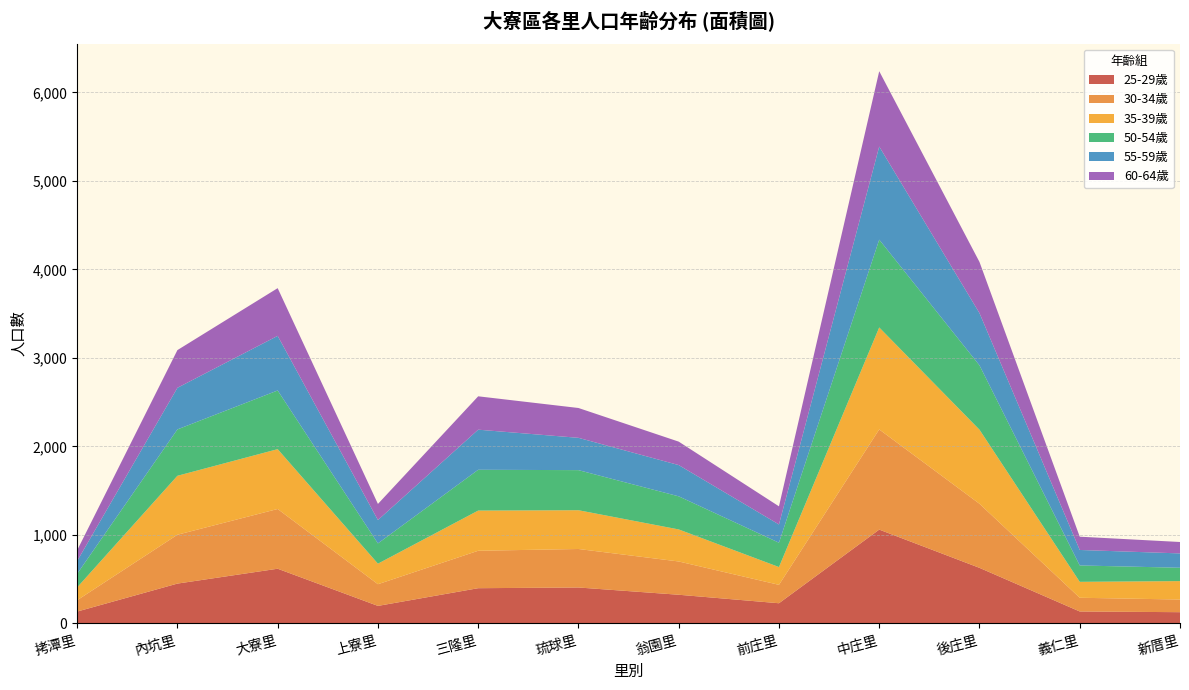

What is the maximum value for 25-29歲?

1060